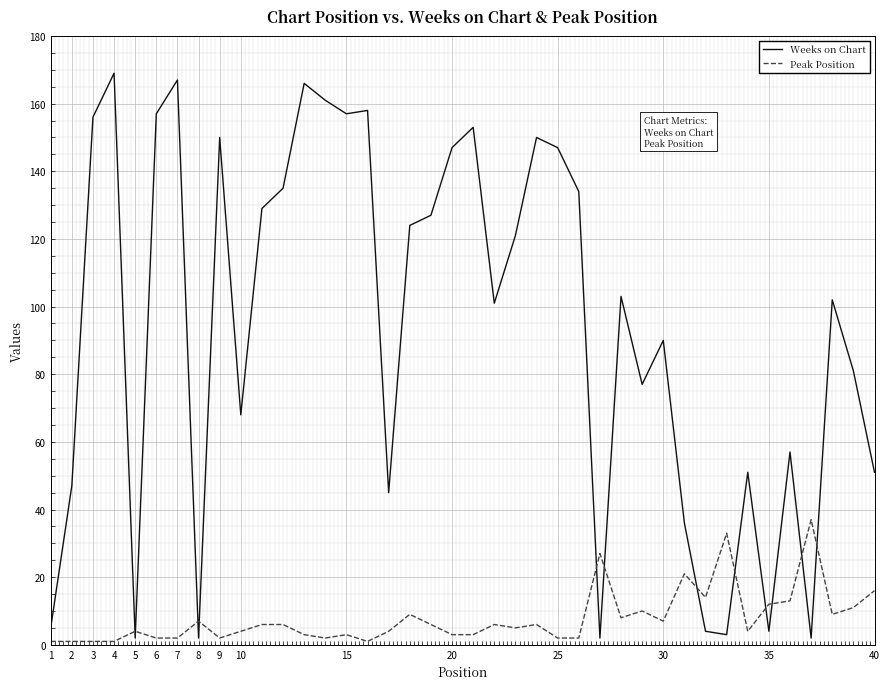

Which series has the largest total across all categories?

Weeks on Chart